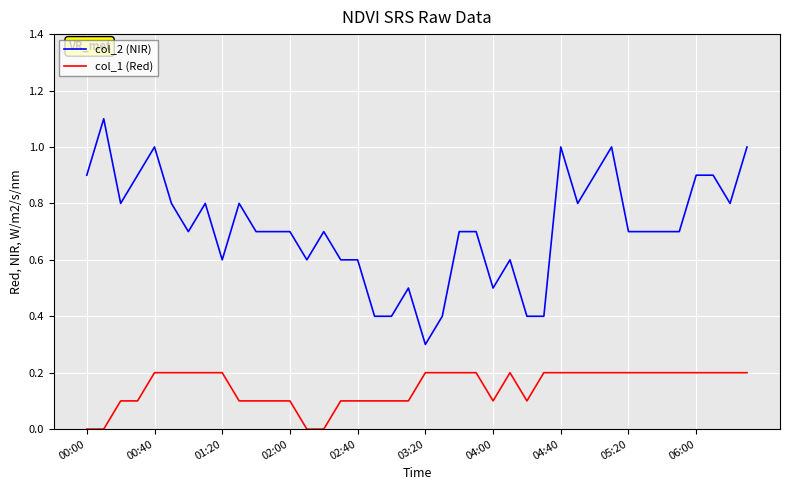

True or false: col_1 (Red) and col_2 (NIR) intersect in this chart.

False